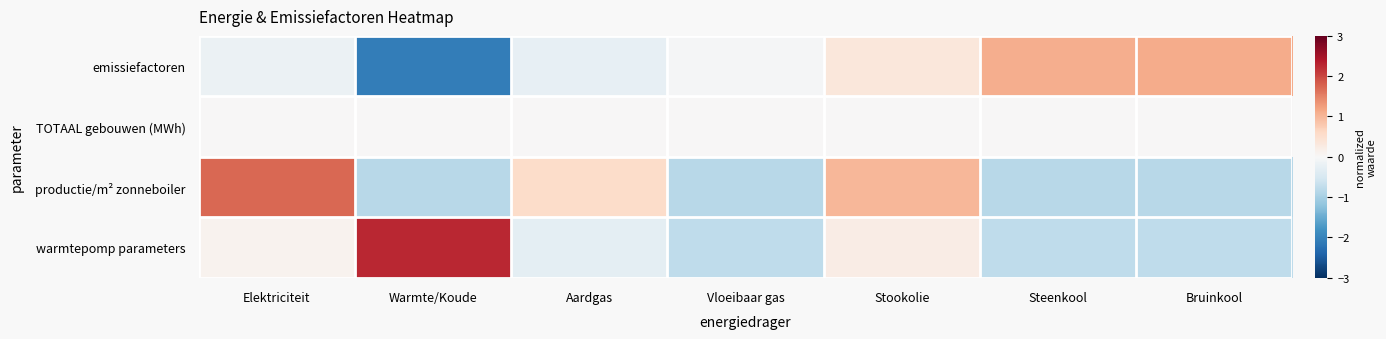

Reading left to right, list all the values displayed in this chart.

emissiefactoren: Elektriciteit=-0.2	Warmte/Koude=-2.1	Aardgas=-0.3	Vloeibaar gas=-0.0	Stookolie=0.3	Steenkool=1.1	Bruinkool=1.1
TOTAAL gebouwen (MWh): Elektriciteit=0.0	Warmte/Koude=0.0	Aardgas=0.0	Vloeibaar gas=0.0	Stookolie=0.0	Steenkool=0.0	Bruinkool=0.0
productie/m² zonneboiler: Elektriciteit=1.7	Warmte/Koude=-0.8	Aardgas=0.6	Vloeibaar gas=-0.8	Stookolie=1.0	Steenkool=-0.8	Bruinkool=-0.8
warmtepomp parameters: Elektriciteit=0.1	Warmte/Koude=2.3	Aardgas=-0.3	Vloeibaar gas=-0.8	Stookolie=0.2	Steenkool=-0.8	Bruinkool=-0.8